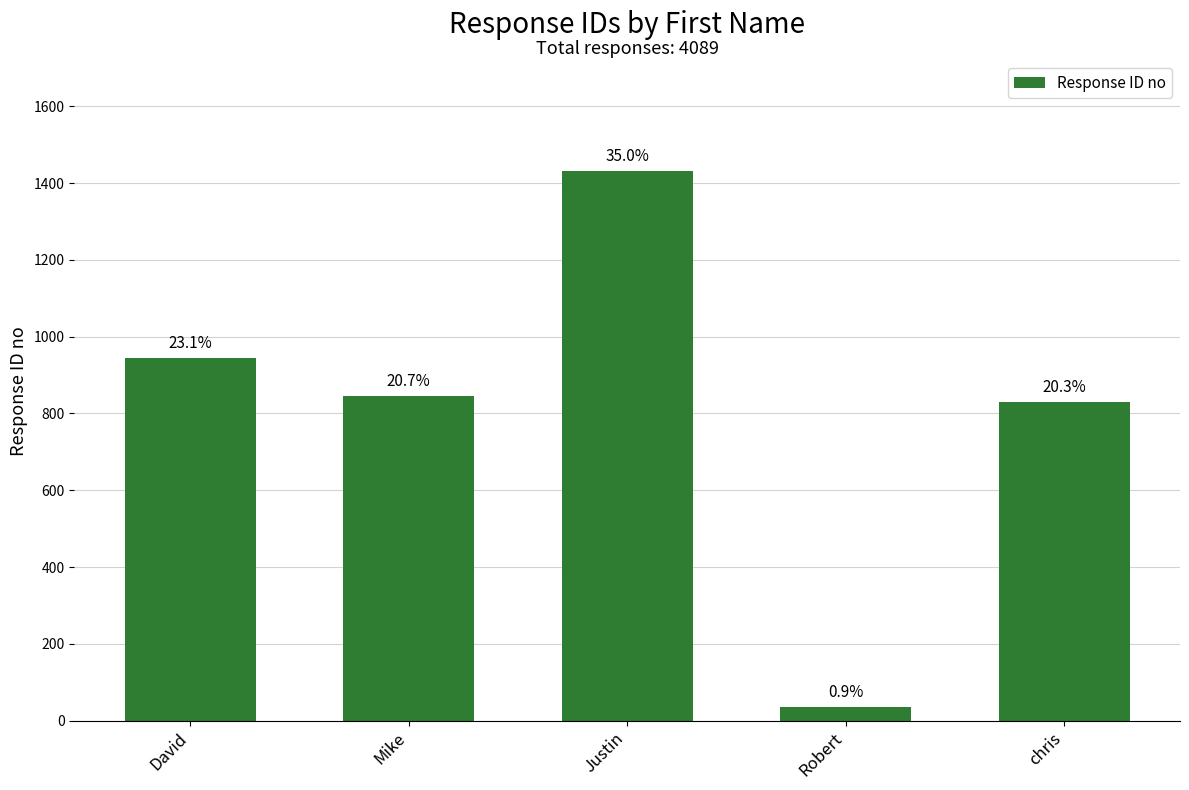

Are the bars horizontal?

No